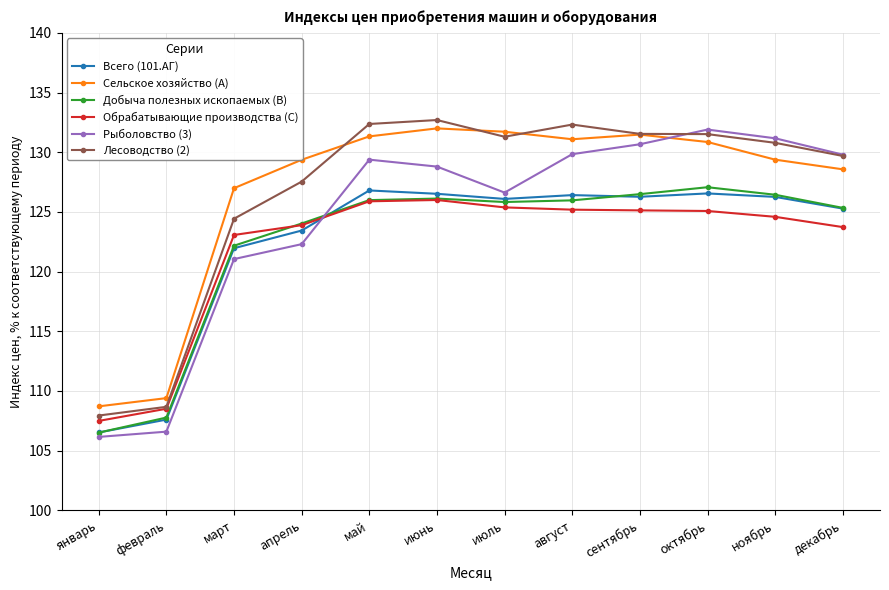

At which label does Сельское хозяйство (A) first exceed 130?

май